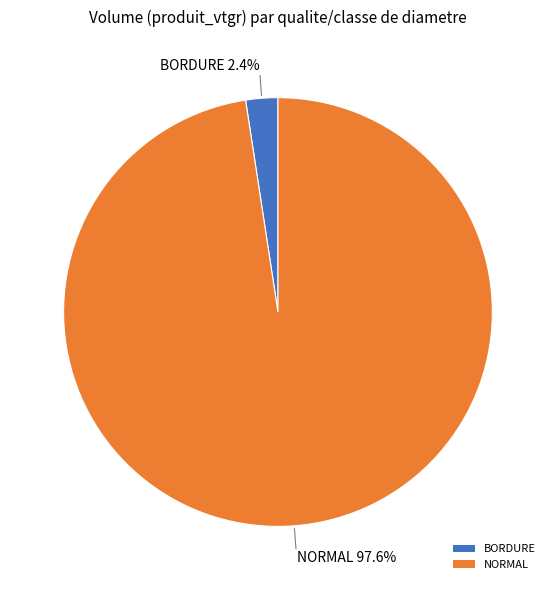

Rank the categories by value from highest to lowest.

NORMAL, BORDURE